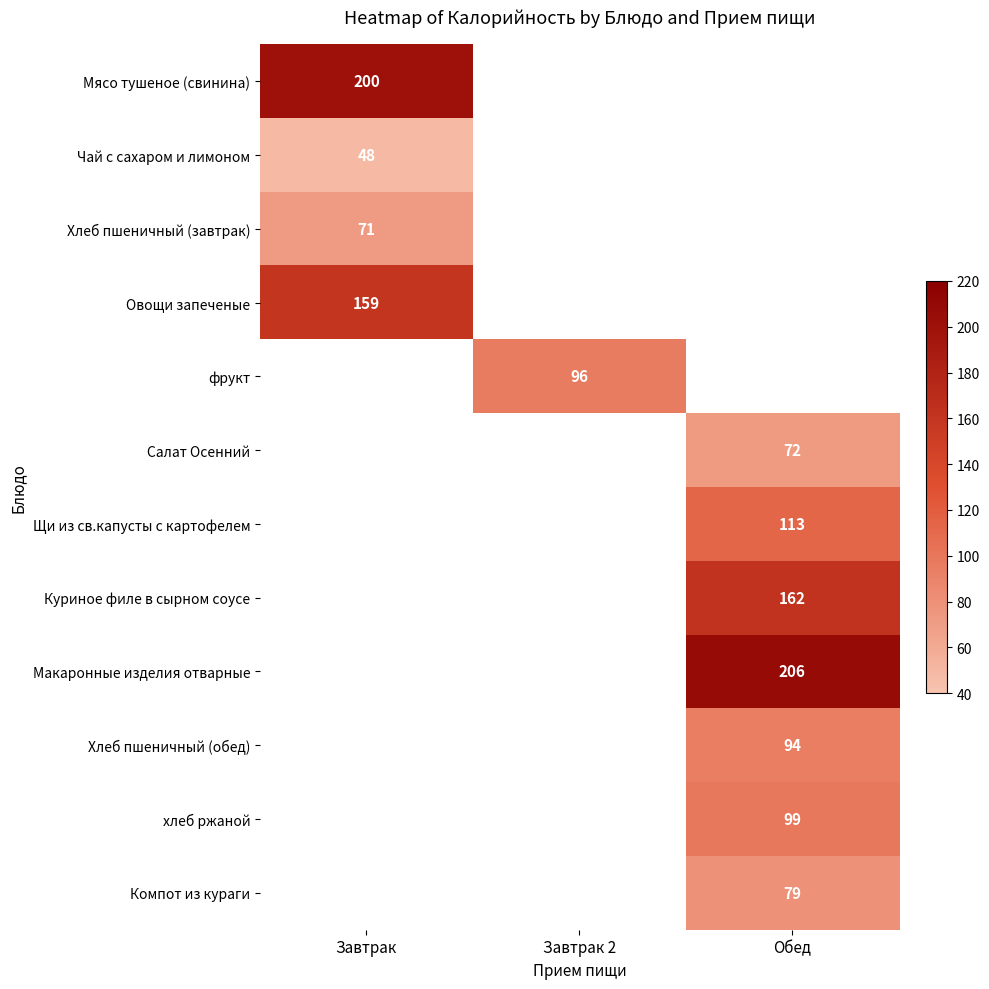

Which category has the highest value across all series?

Обед